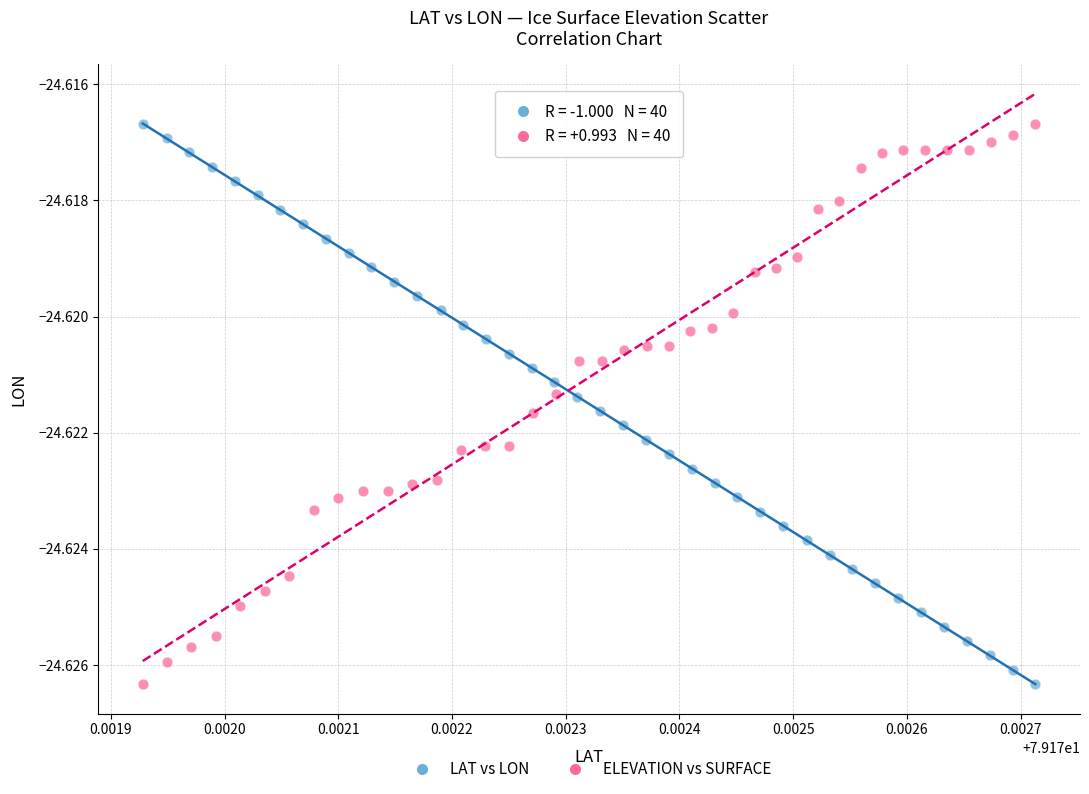

What are all the series names shown in the legend?

LAT vs LON, ELEVATION vs SURFACE